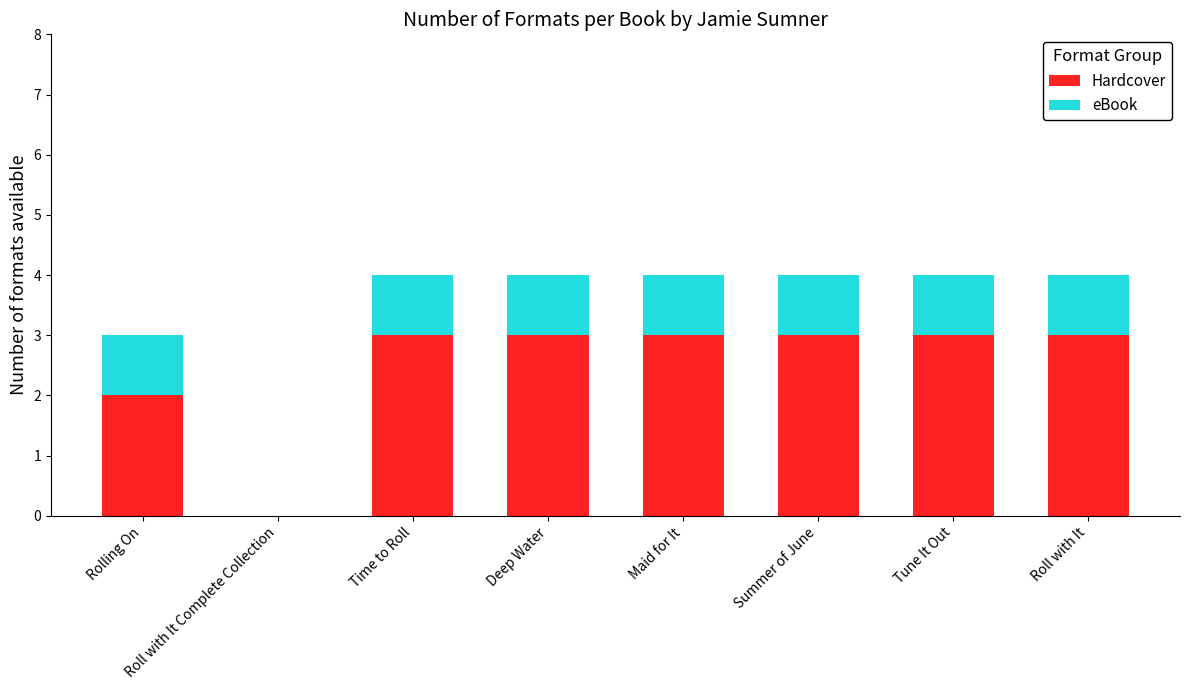

What is the total value across all series at Summer of June?

4